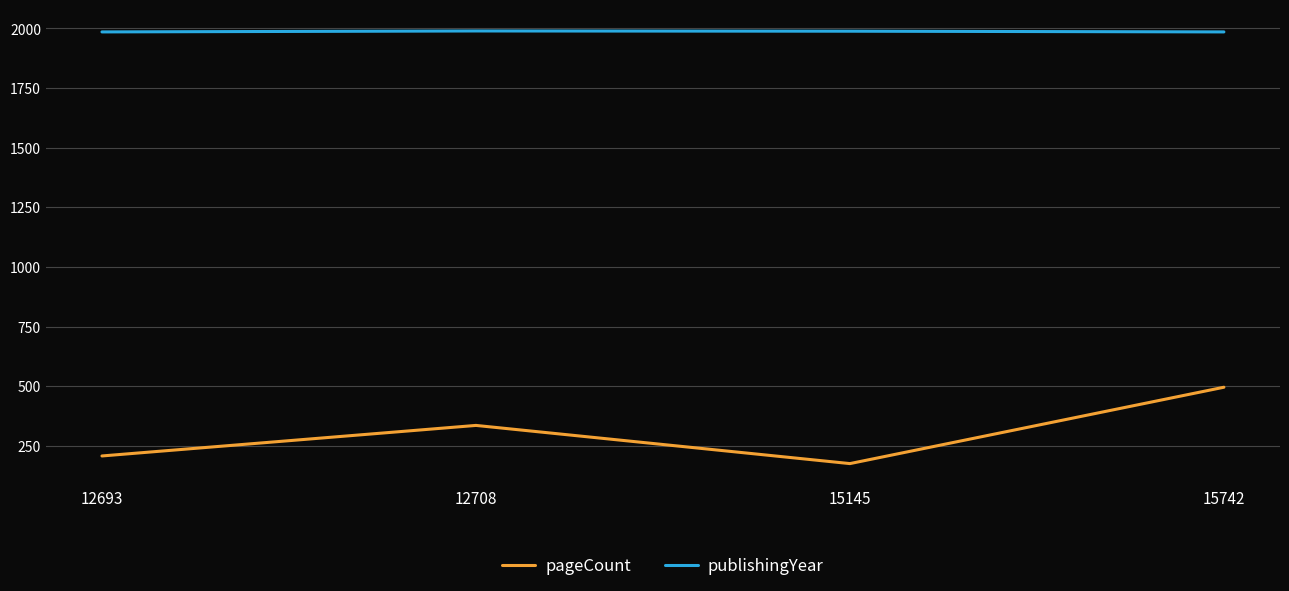

Count the publishingYear values in the range 1985 to 1989.

4